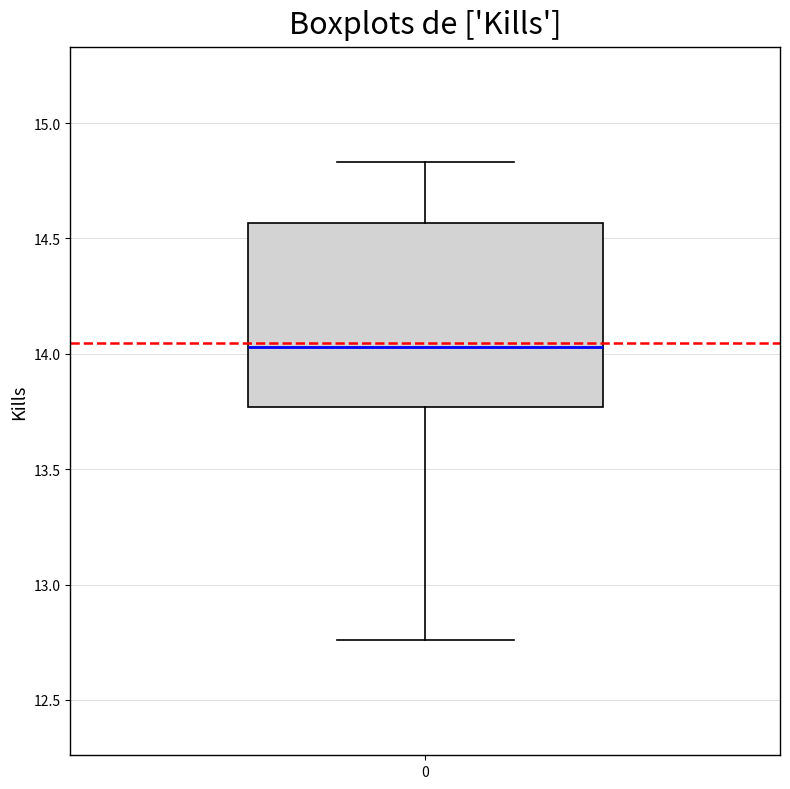

Transcribe this box plot: give where the median line is, the range the box spans, and where the two whiskers end, as read against the y-axis. The values are not printed on the chart, so give them approximately, as read against the axis.

median 14.05, box 13.75 to 14.55, whiskers 12.75 to 14.85